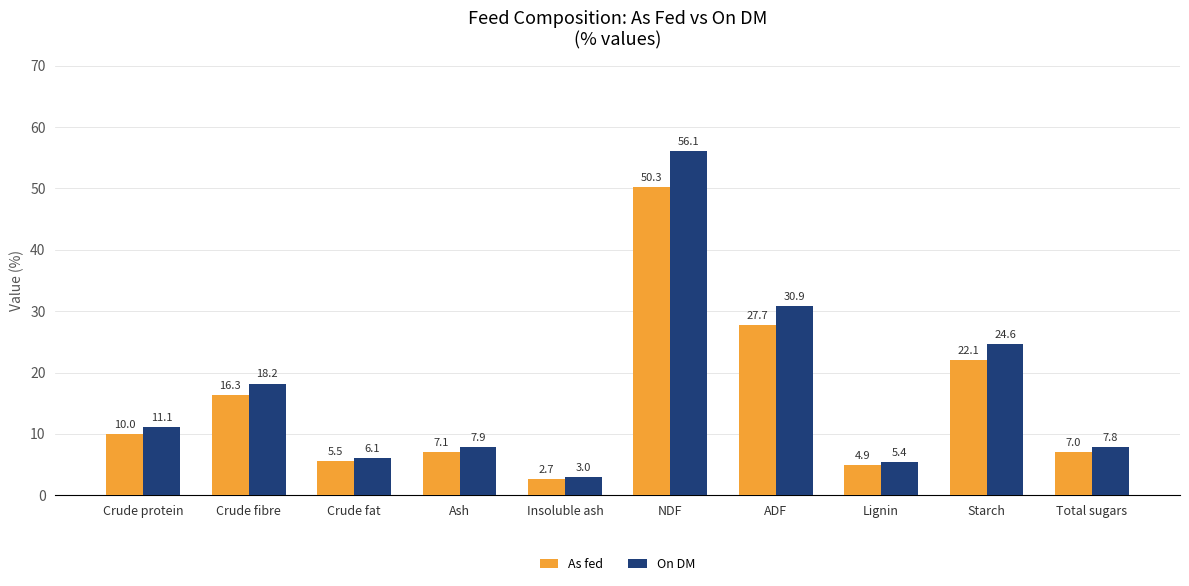

Reading right to left, extract all data points from this chart.

As fed: Total sugars=7.0	Starch=22.1	Lignin=4.9	ADF=27.7	NDF=50.3	Insoluble ash=2.7	Ash=7.1	Crude fat=5.5	Crude fibre=16.3	Crude protein=10.0
On DM: Total sugars=7.8	Starch=24.6	Lignin=5.4	ADF=30.9	NDF=56.1	Insoluble ash=3.0	Ash=7.9	Crude fat=6.1	Crude fibre=18.2	Crude protein=11.1